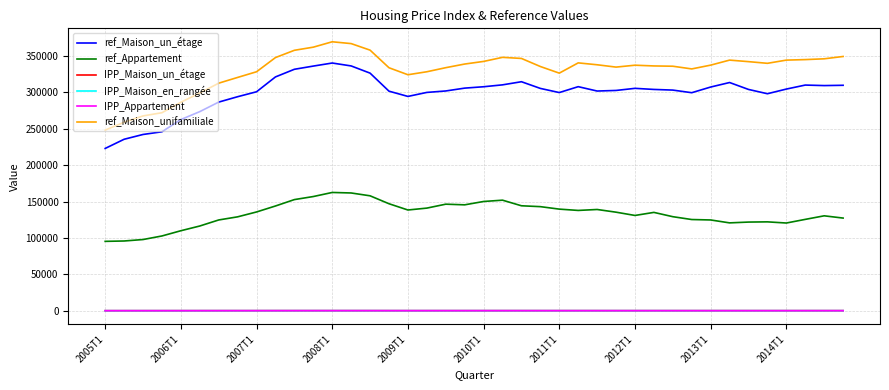

What is the highest value of the ref_Maison_unifamiliale series?

369700.0